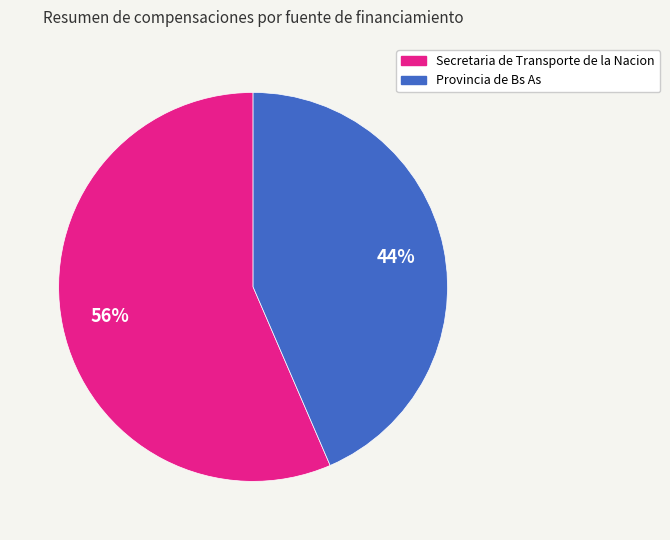

Does Secretaria de Transporte de la Nacion represent more than half of the total?

Yes